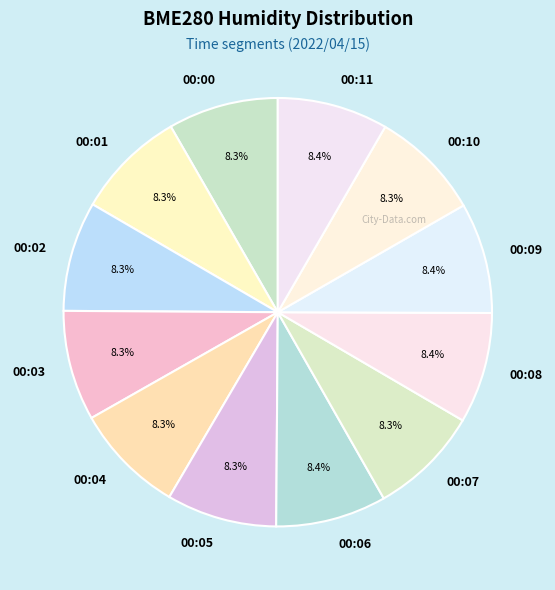

What is the total percentage of 00:07 and 00:06?

16.7%